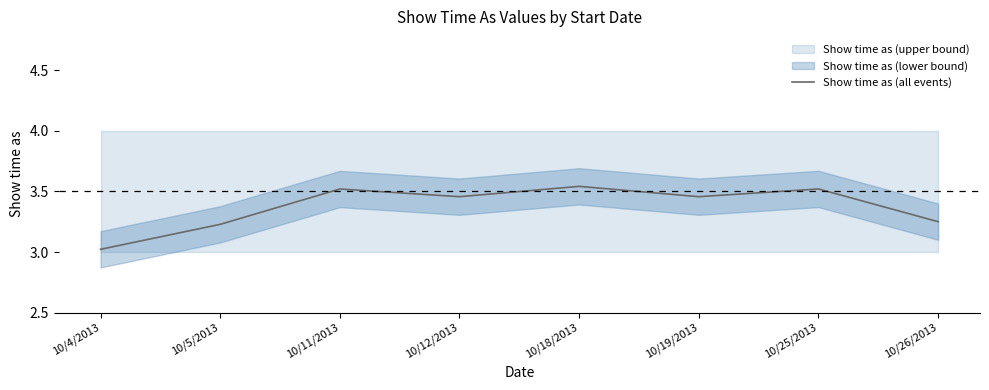

Between 10/19/2013 and 10/12/2013, which is larger?

10/19/2013